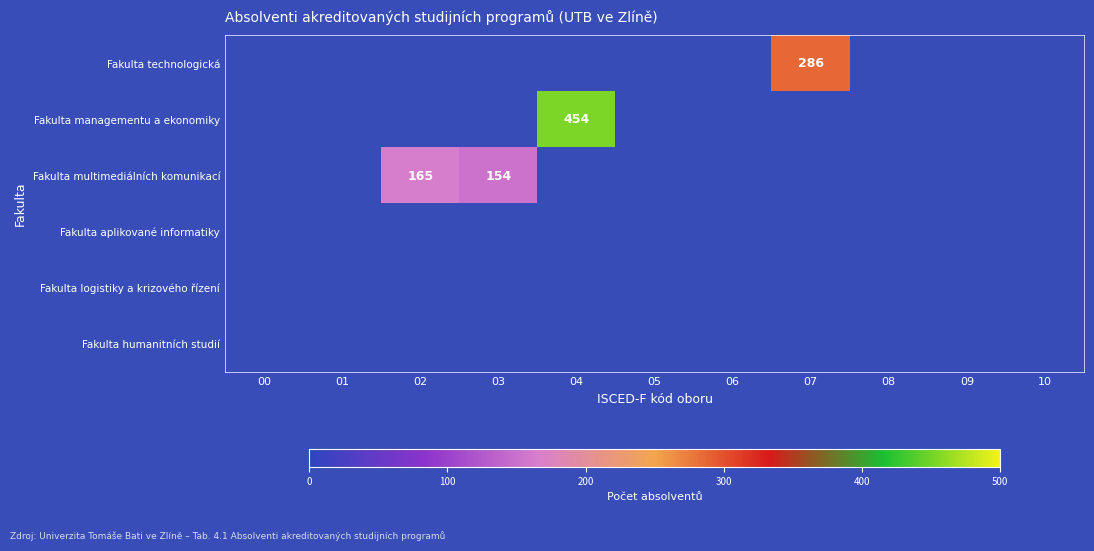

Which label corresponds to the smallest value in the chart?

03